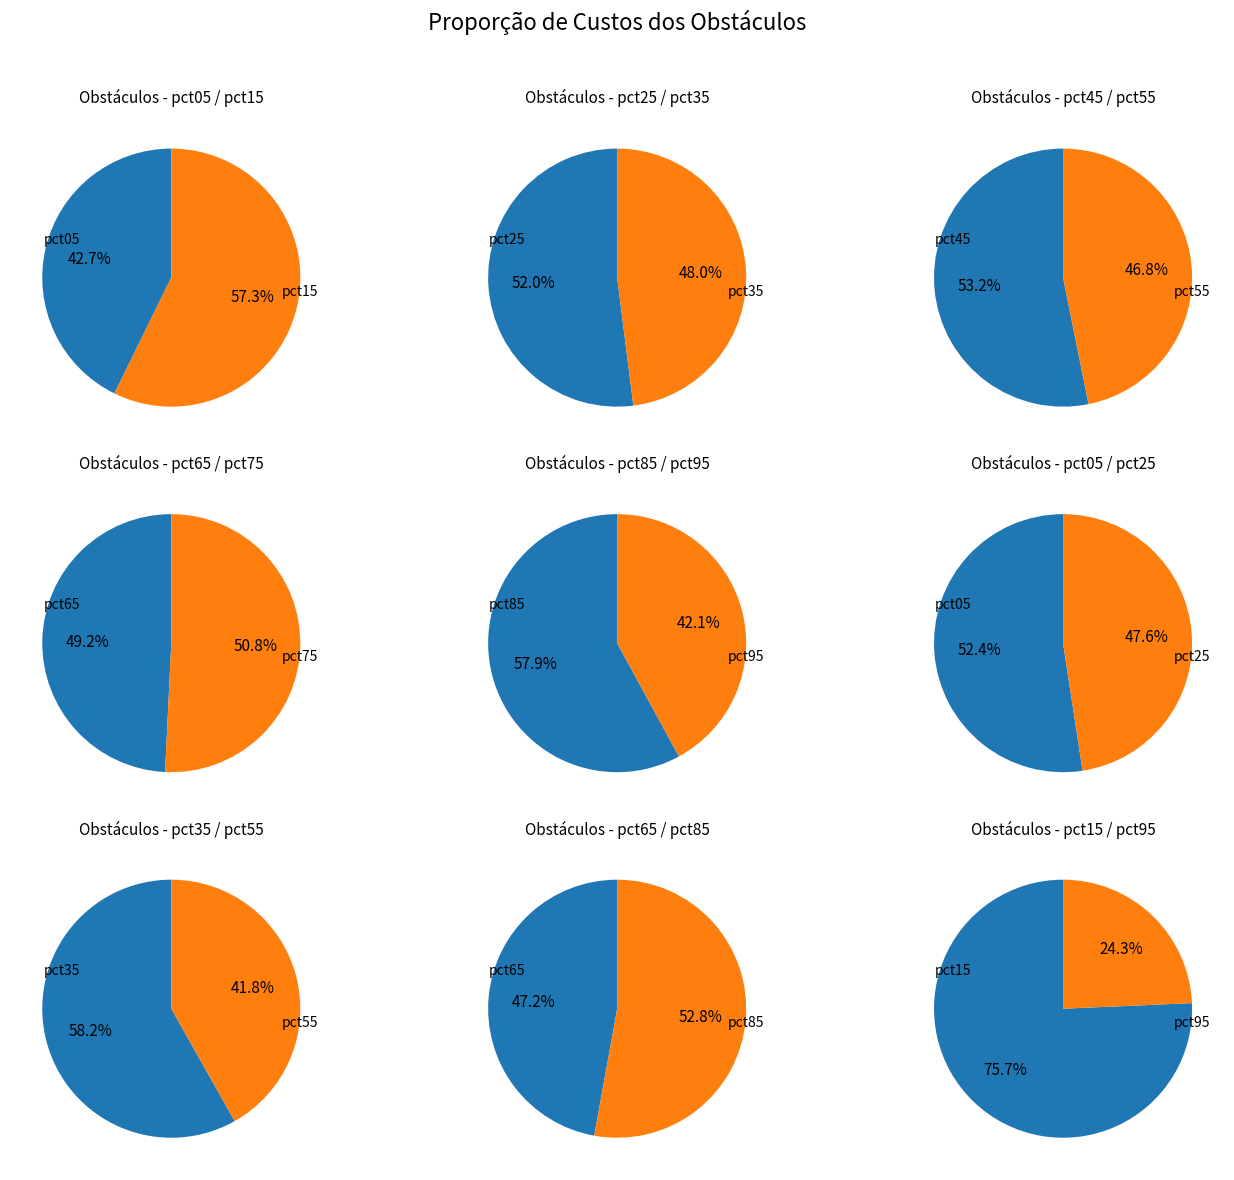

What is the change in value from pct55 to pct75?

-0.1